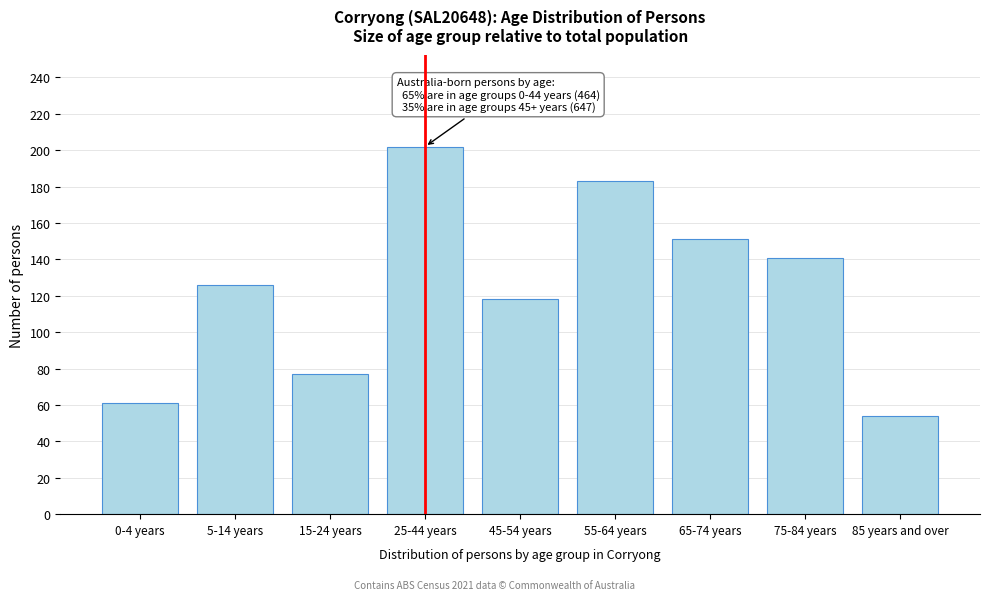

Reading left to right, extract all data points from this chart.

0-4 years=61	5-14 years=126	15-24 years=77	25-44 years=202	45-54 years=118	55-64 years=183	65-74 years=151	75-84 years=141	85 years and over=54